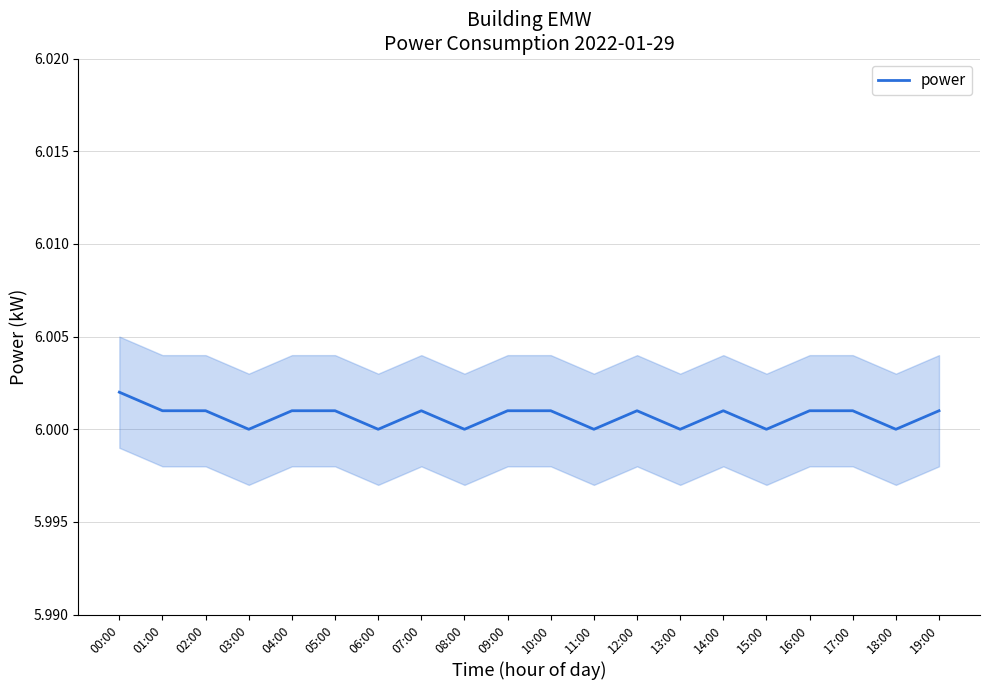

What is the smallest value displayed?

6.0